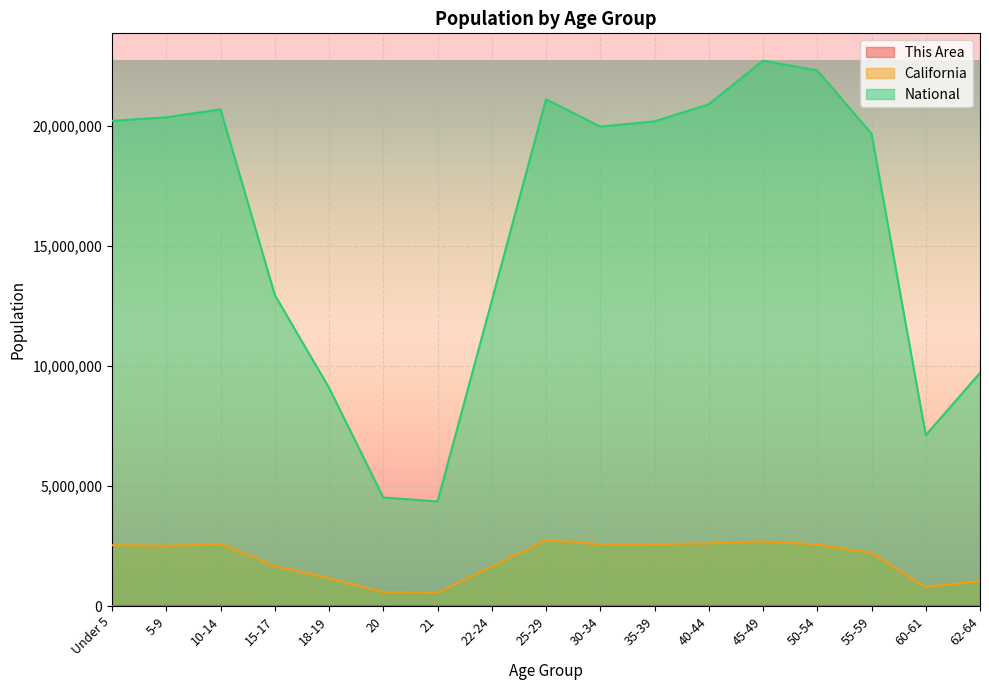

What is the difference between the California values at 35-39 and Under 5?

42246